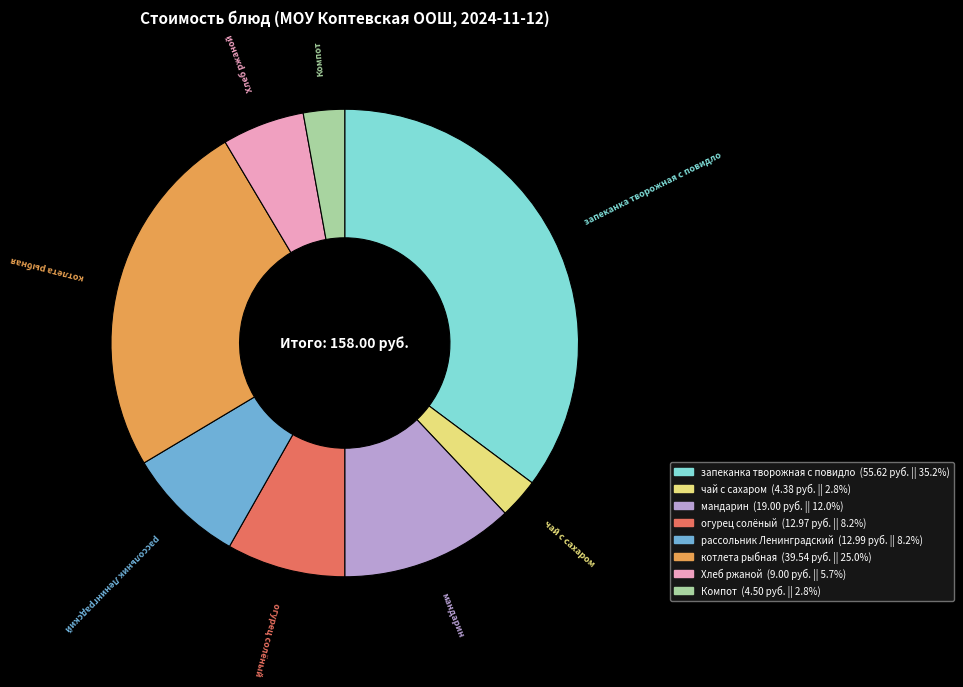

How many slices are in this pie chart?

8